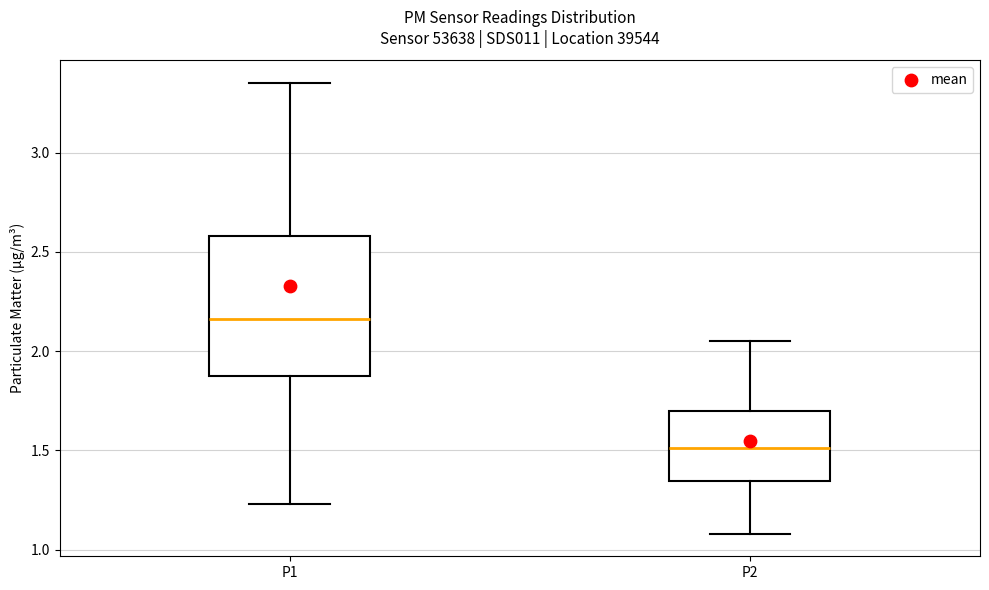

Where does the upper whisker of the box for P1 end on the y-axis? The values are not printed on the chart, so give them approximately, as read against the axis.

3.35